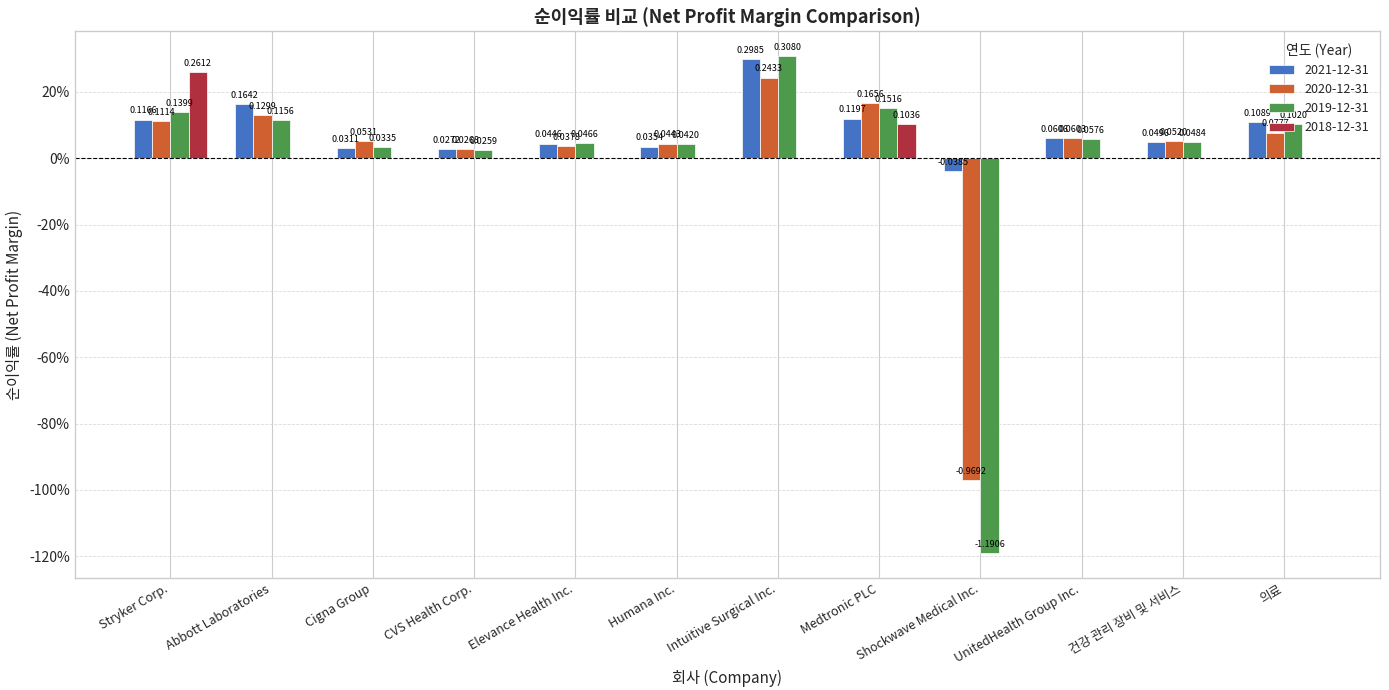

List the series in order of their peak value, highest first.

2019-12-31, 2021-12-31, 2018-12-31, 2020-12-31